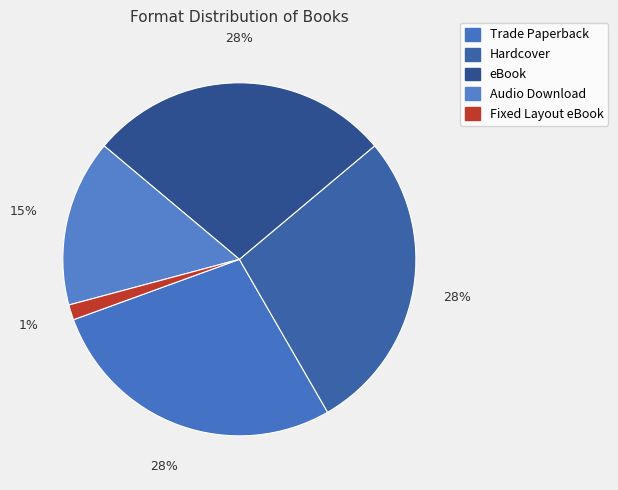

Which slice is the smallest?

Fixed Layout eBook